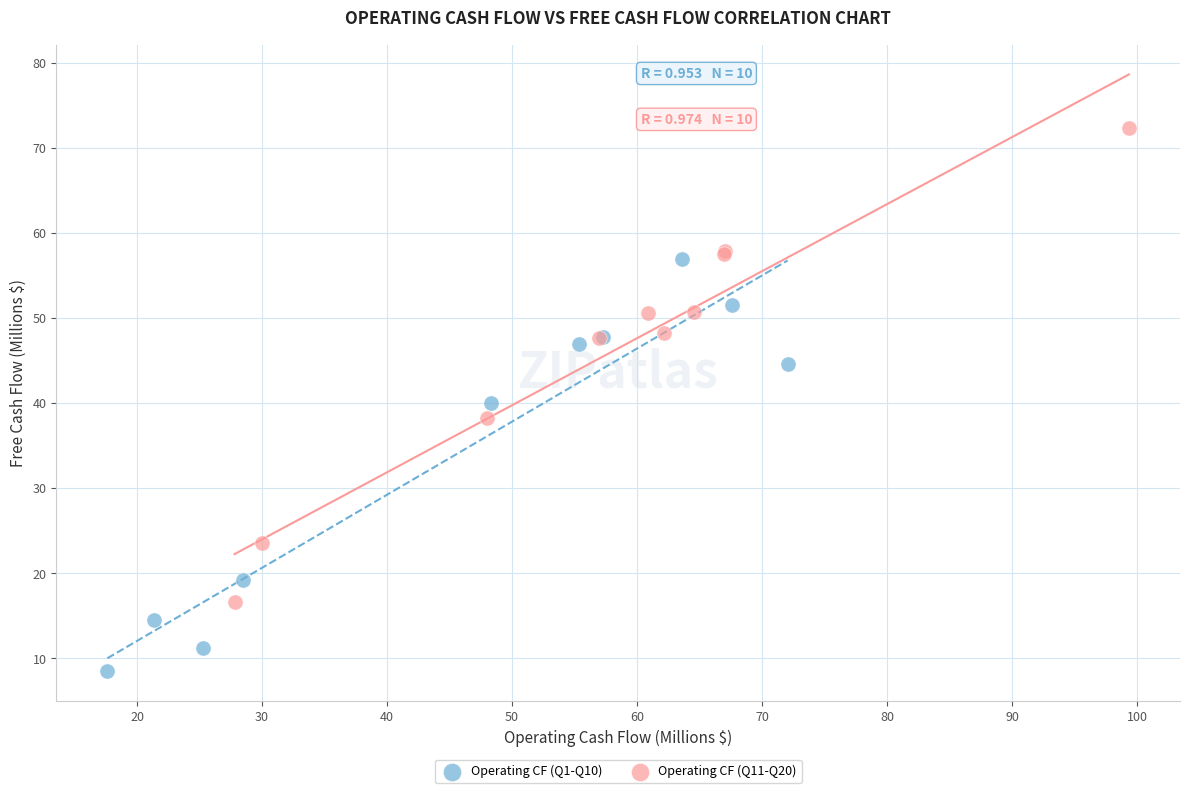

Which series reaches the minimum Y coordinate?

Operating CF (Q1-Q10)